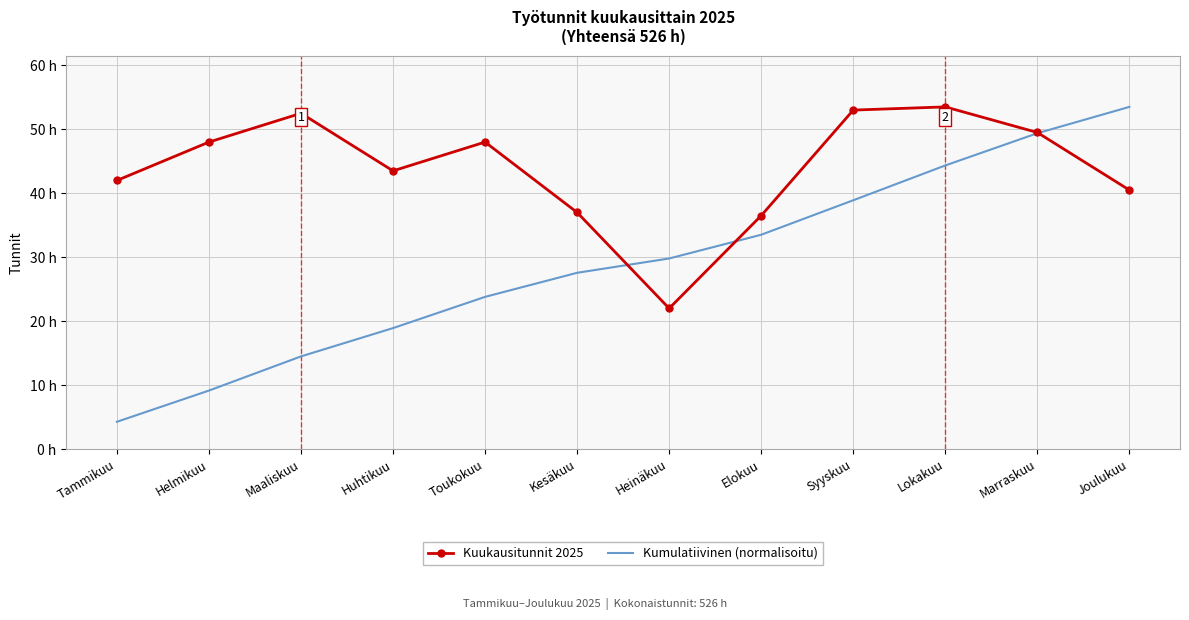

Where is Kuukausitunnit 2025 nearest to the value 37?

Kesäkuu